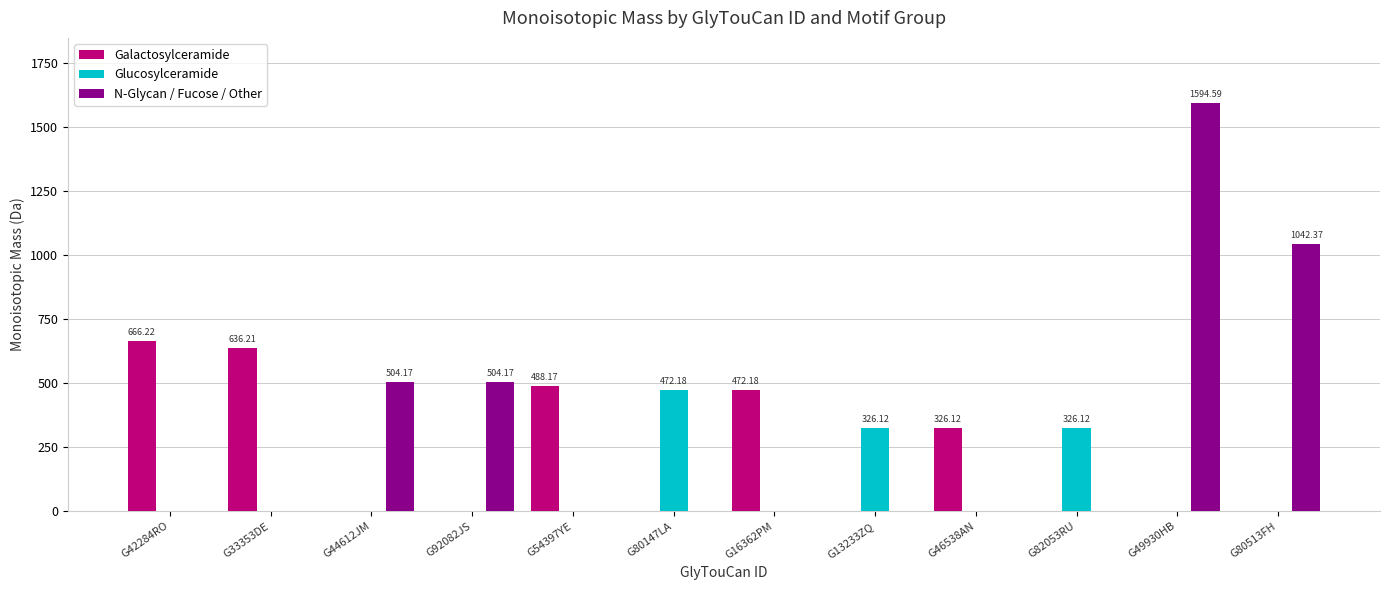

What is the sum of the Galactosylceramide values at G80513FH and G33353DE?

636.2